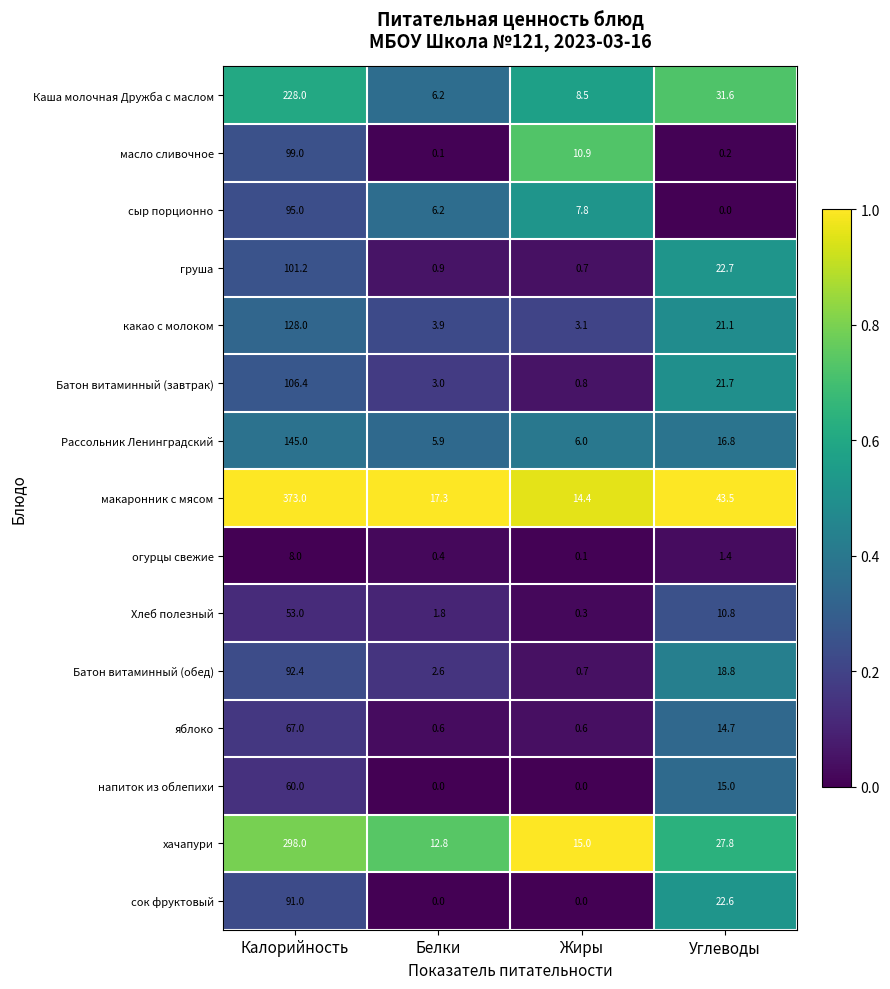

Between Калорийность and Белки, which series saw the biggest shift?

макаронник с мясом